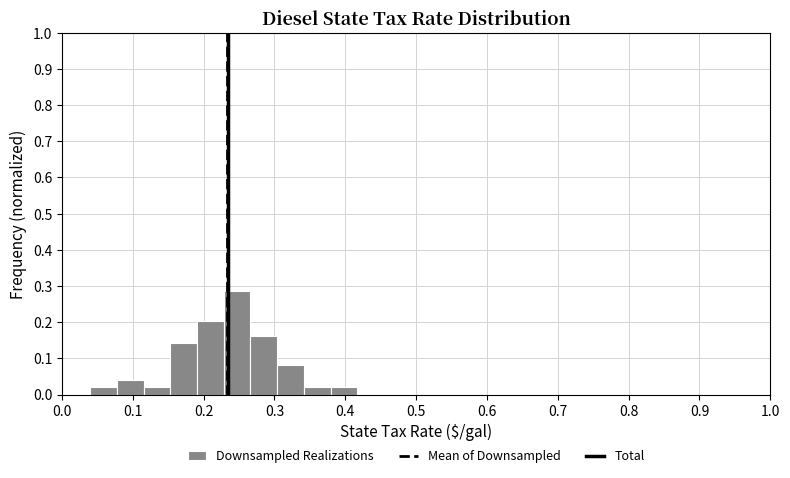

Around what value on the x-axis is the tallest bar? Give the approximate position of its centre, as read against the axis.

0.25